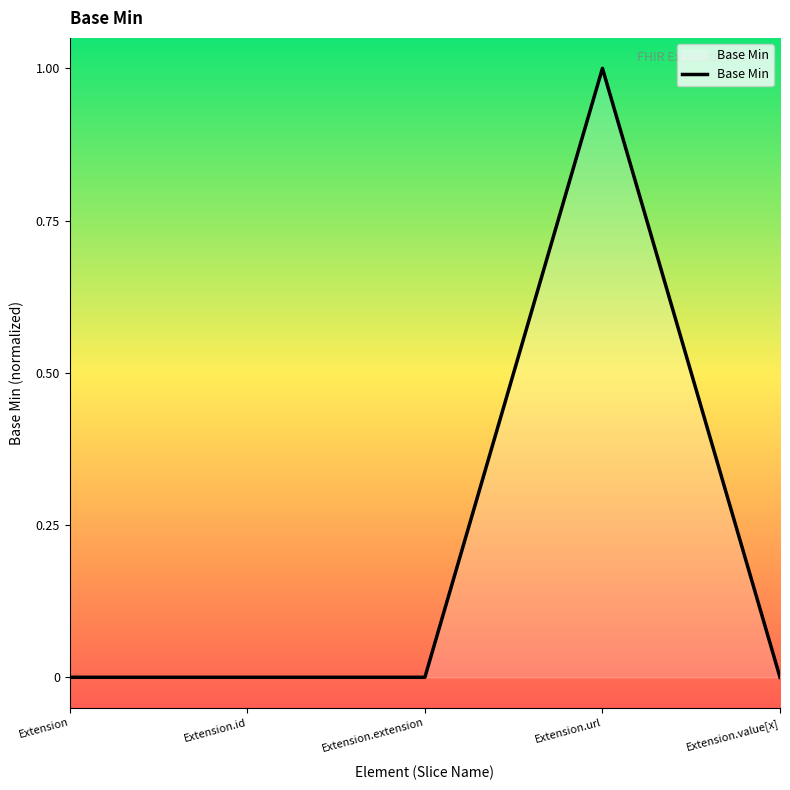

Count the values in the range 0 to 1.

5